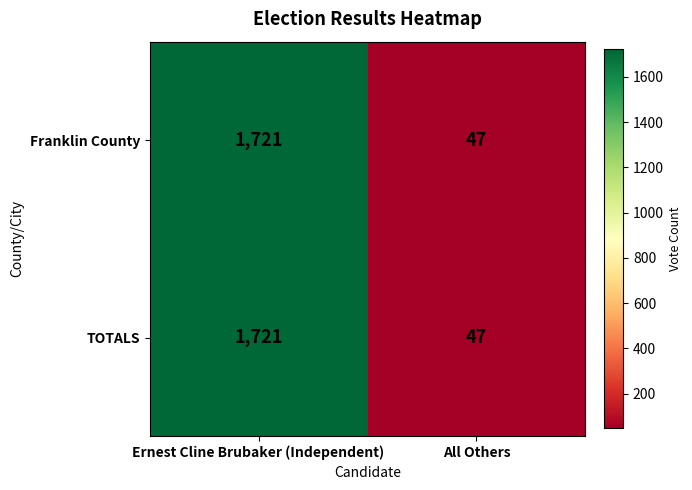

List the labels in order of TOTALS value, largest first.

Ernest Cline Brubaker (Independent), All Others